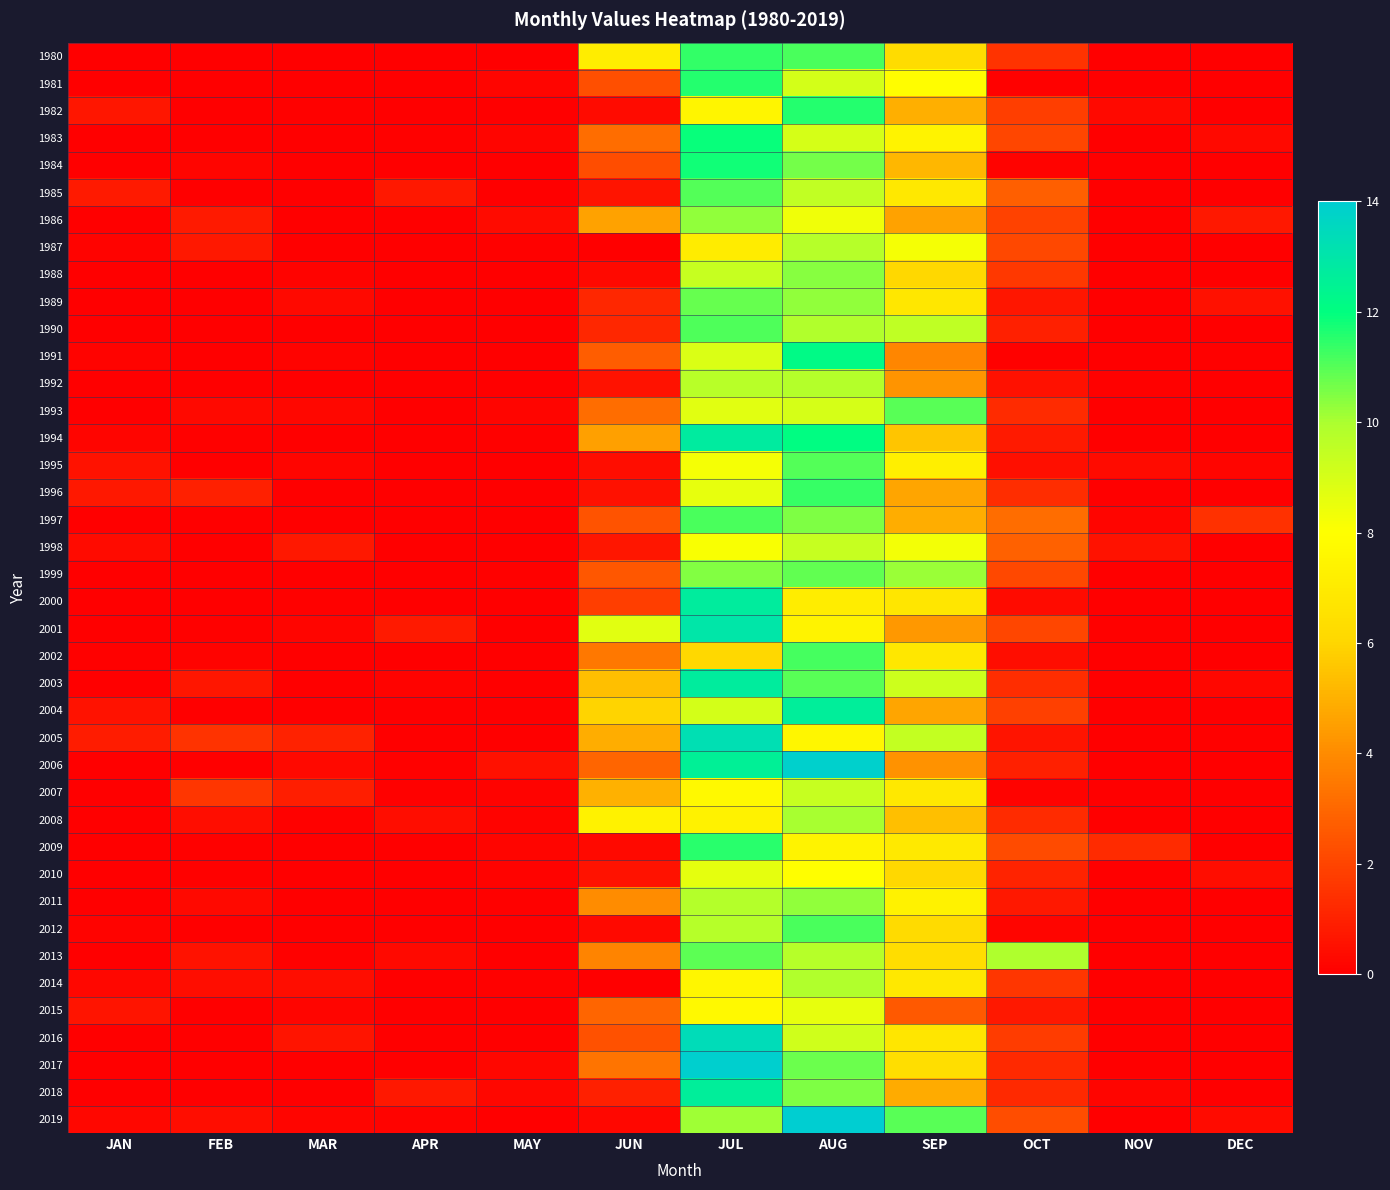

Which series changed the most between MAR and NOV?

2009